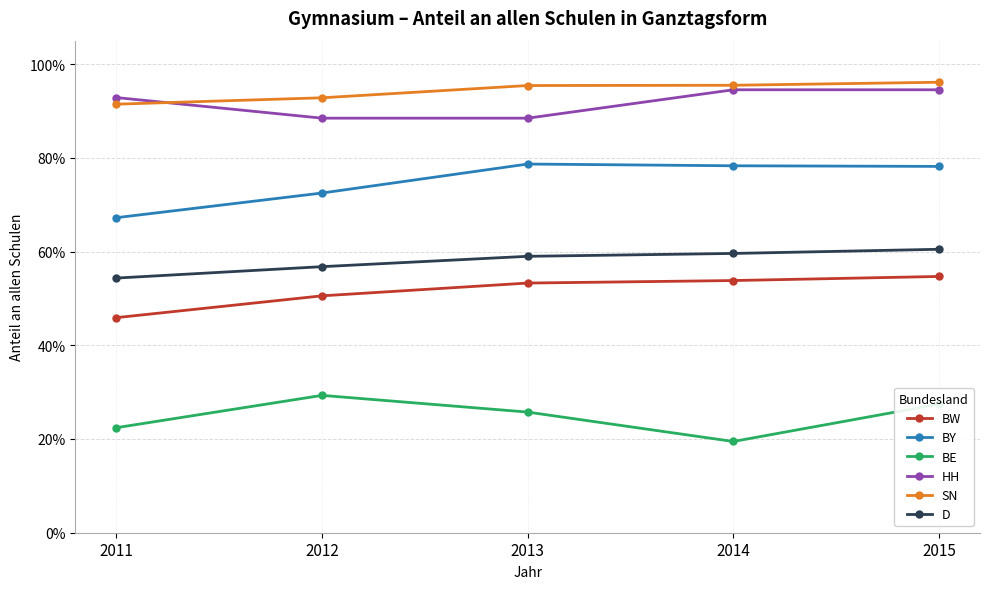

The HH series shows 0.6 at 2012. True or false?

False